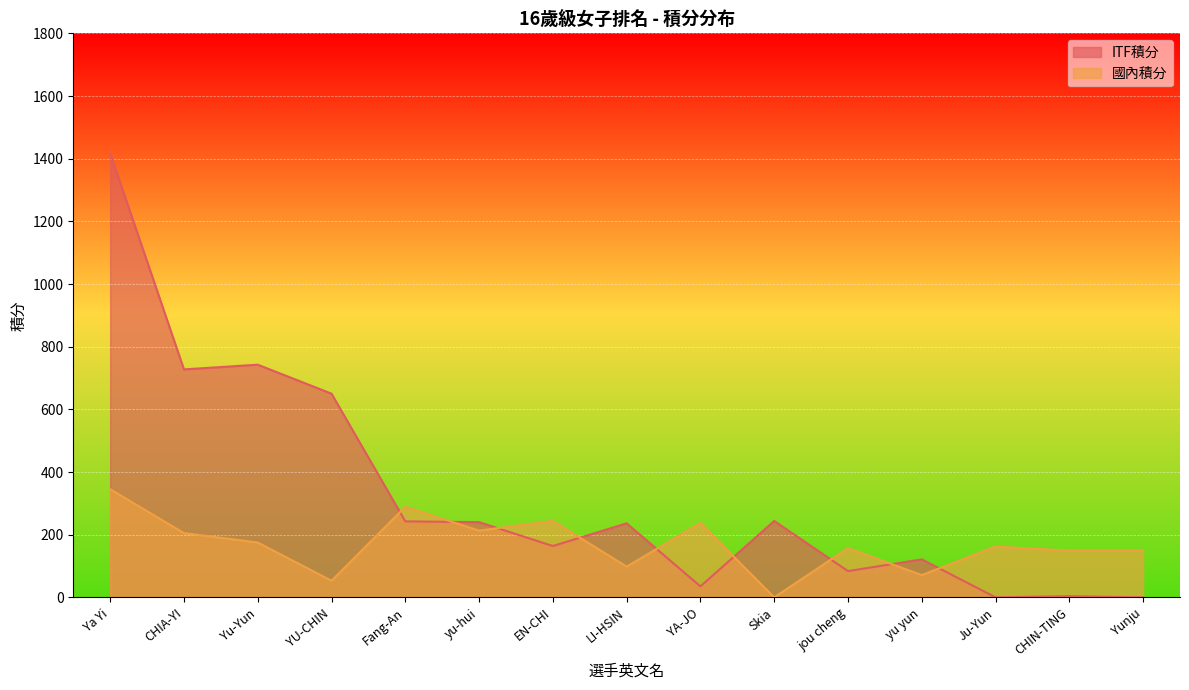

Which series has the largest range (max minus min)?

ITF積分